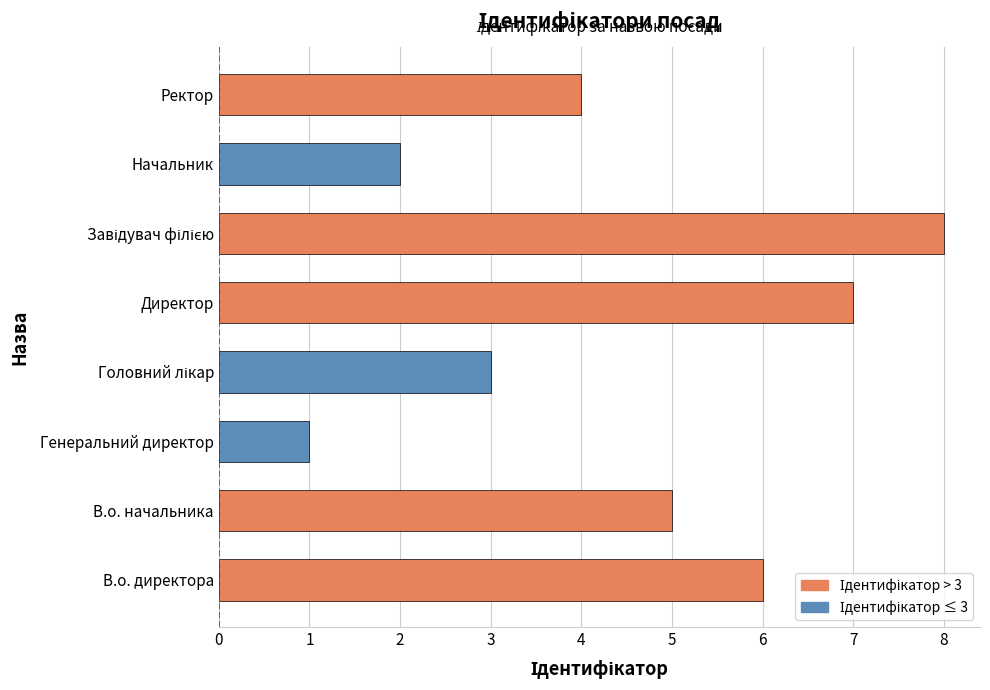

Reading bottom to top, list all the values displayed in this chart.

6	5	1	3	7	8	2	4